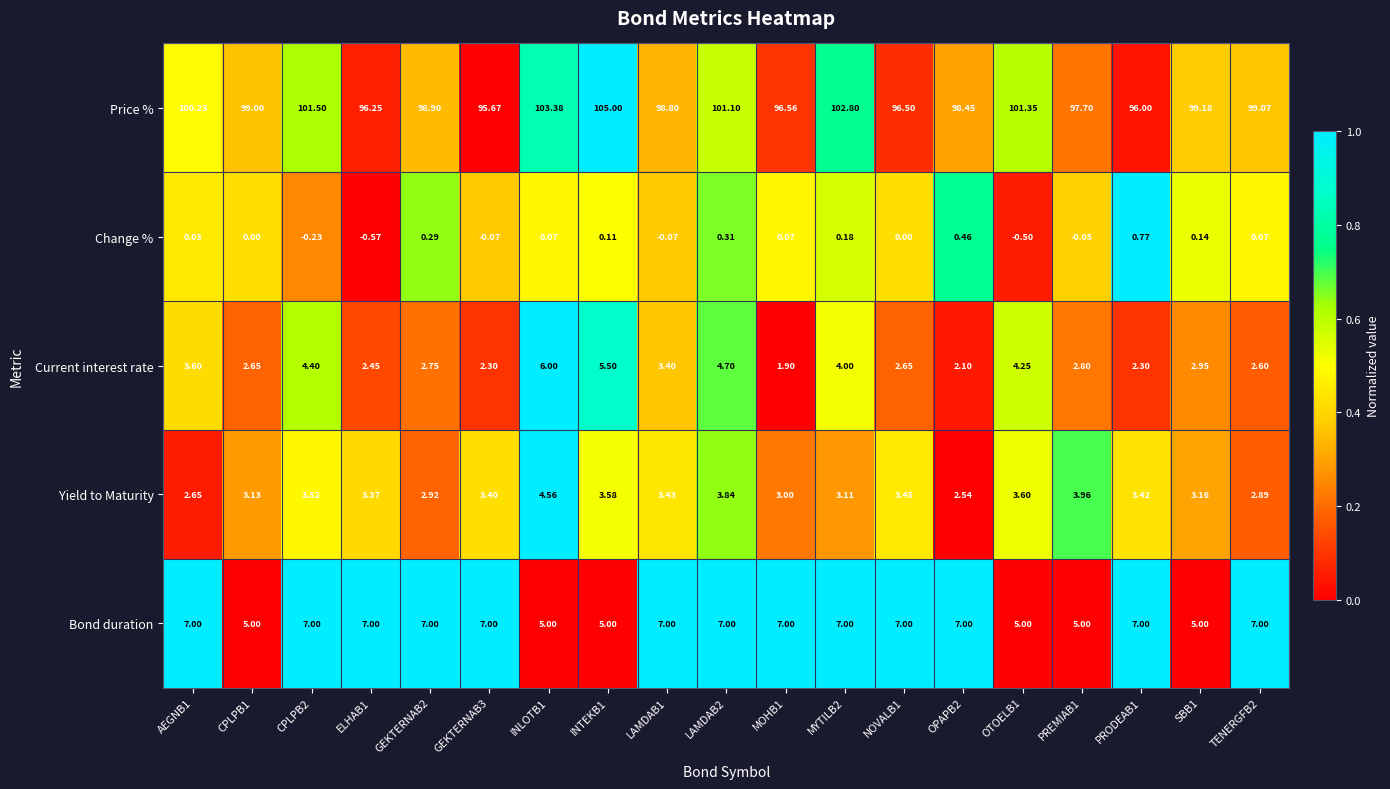

What is the difference between the highest and lowest values at MYTILB2?

102.6